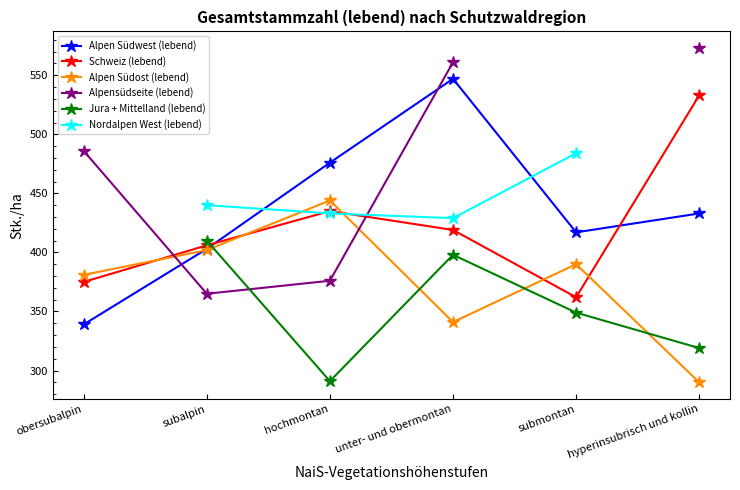

Does the chart have visible grid lines?

No